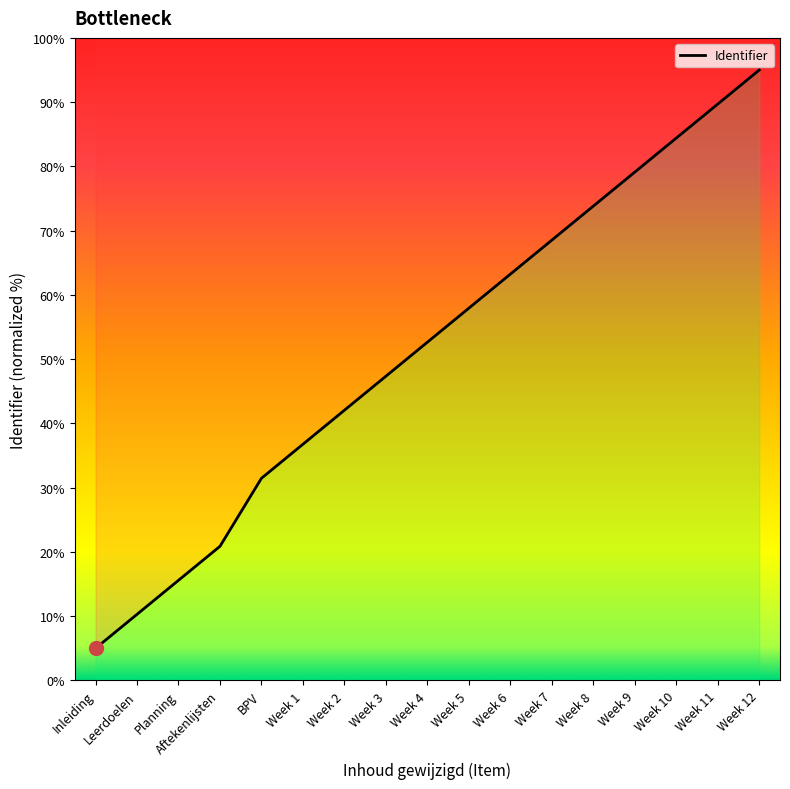

Does the chart display data point markers on the line(s)?

No